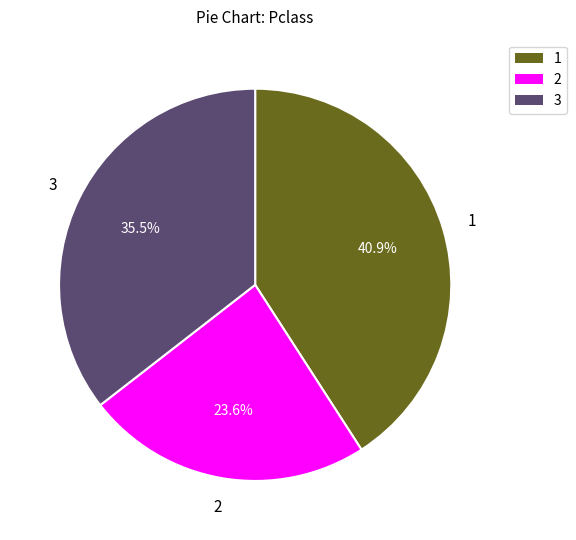

Is there any slice that represents more than half of the pie?

No